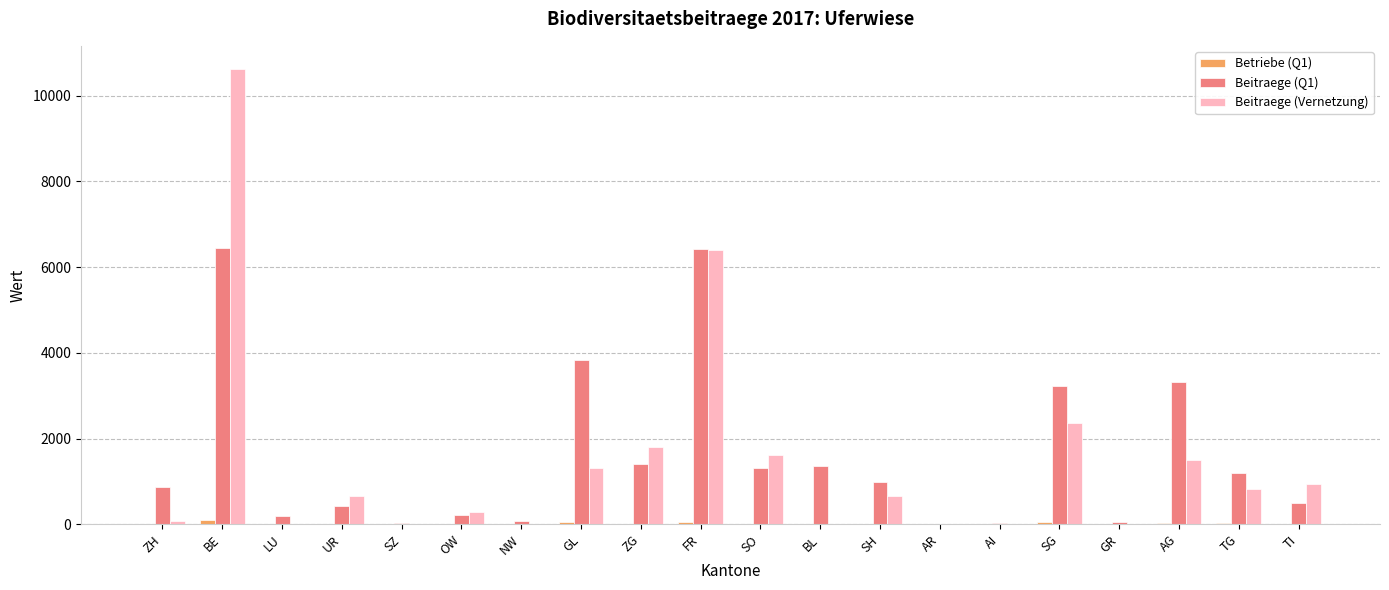

Between SO and AR, which series saw the biggest shift?

Beitraege (Vernetzung)